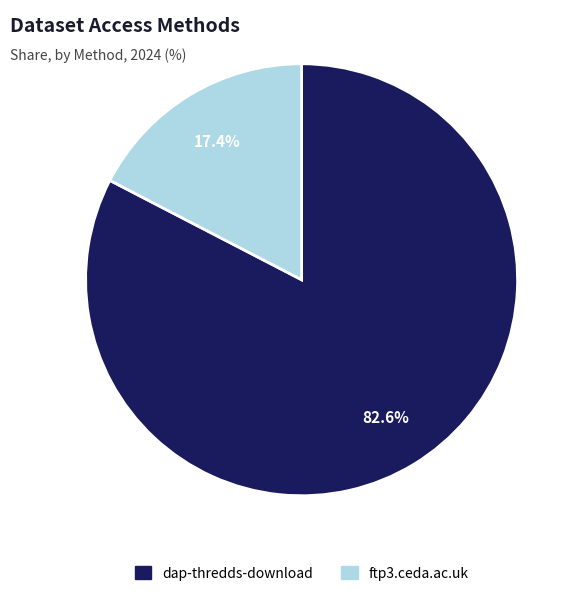

Rank the categories by value from highest to lowest.

dap-thredds-download, ftp3.ceda.ac.uk